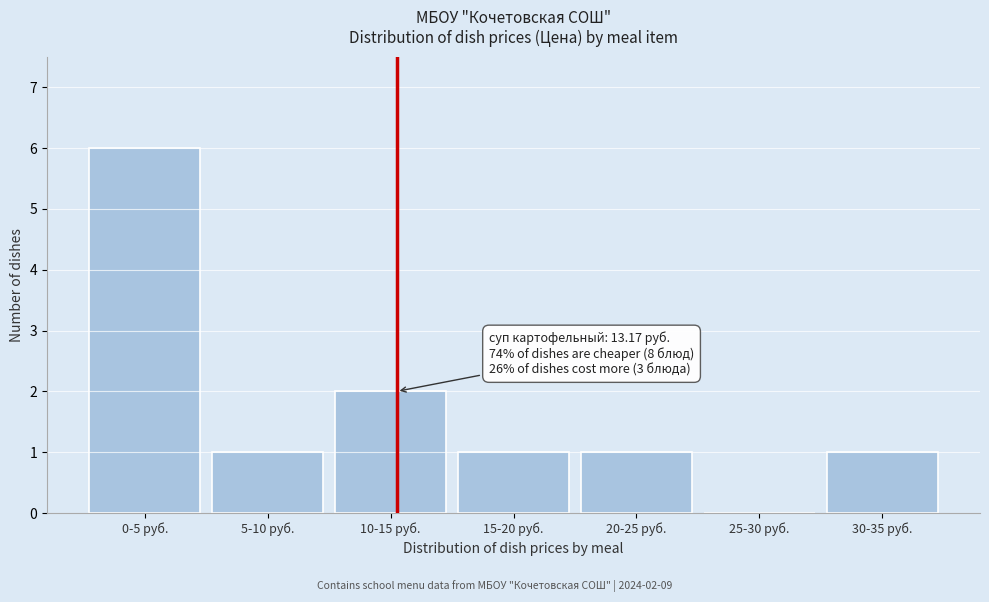

Reading left to right, list all the values displayed in this chart.

0-5 руб.=6	5-10 руб.=1	10-15 руб.=2	15-20 руб.=1	20-25 руб.=1	25-30 руб.=0	30-35 руб.=1